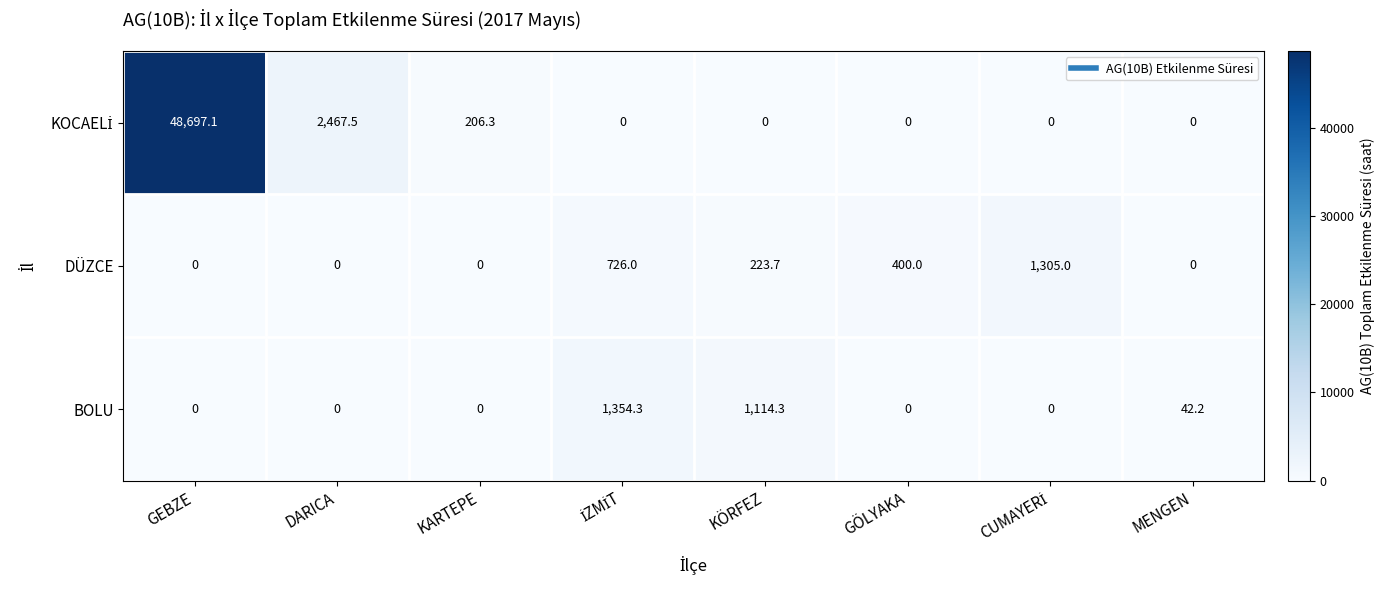

Count the number of data series in this chart.

3